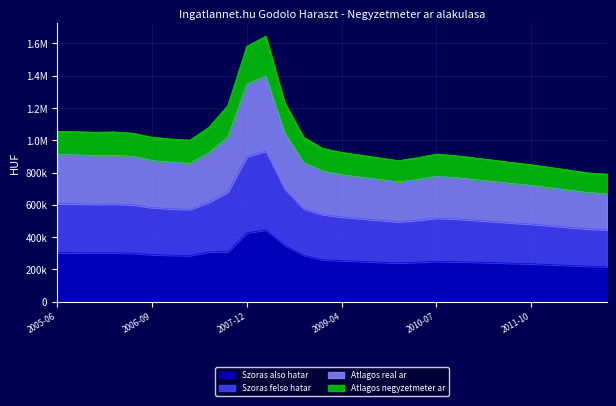

Between 2009-01 and 2006-03, which is larger?

2006-03